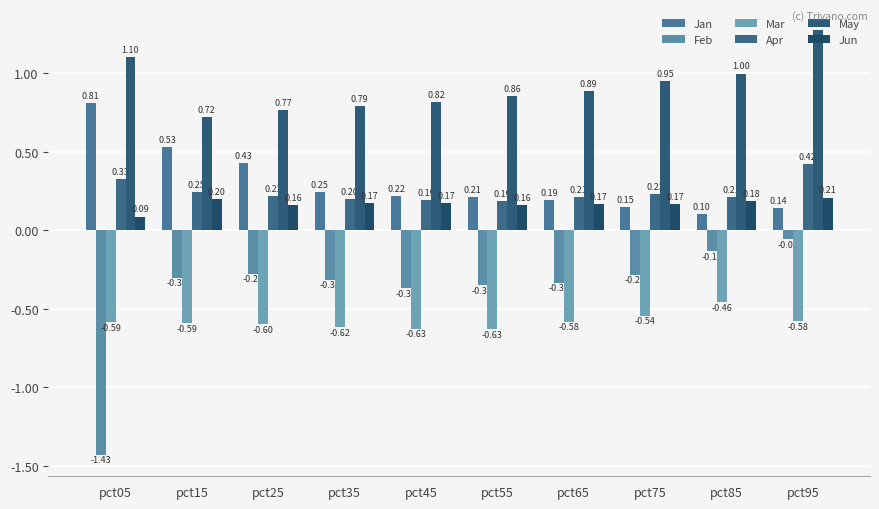

True or false: Jan has a value of 0.4 at pct05.

False